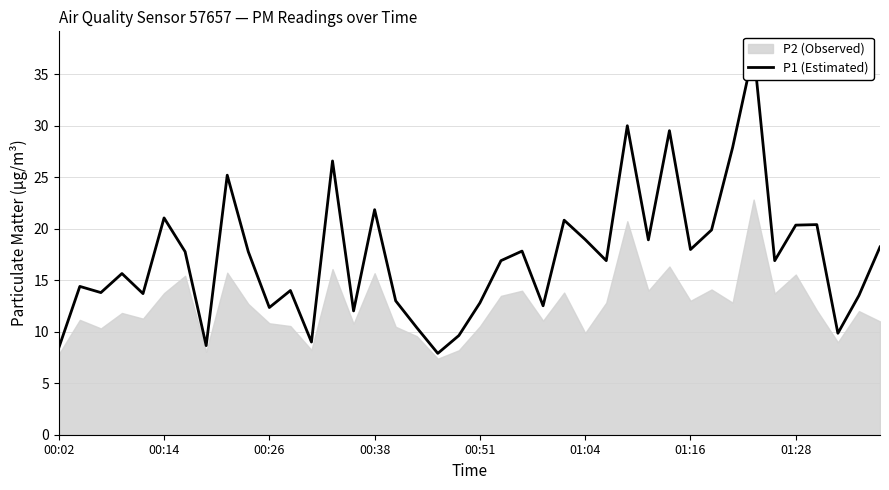

What is the sum of the values at 00:51 and 29?

43.2